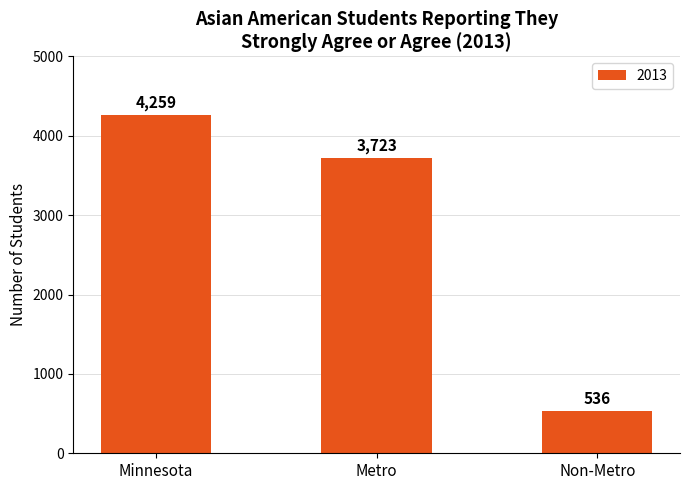

At which label is the value closest to 2397?

Metro